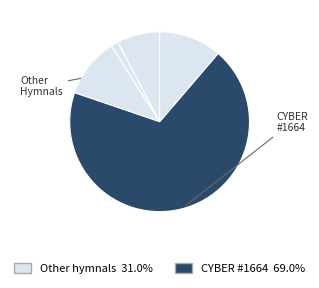

How many slices are in this pie chart?

5